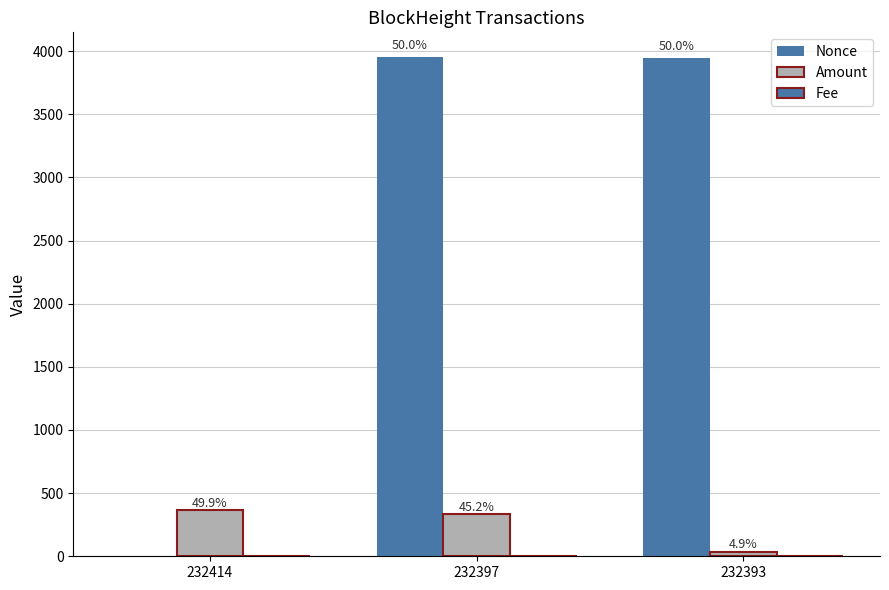

Reading left to right, what are all the values shown in this chart?

Nonce: 0.0	3951.0	3949.0
Amount: 366.2	331.4	35.9
Fee: 0.0	0.0	0.0